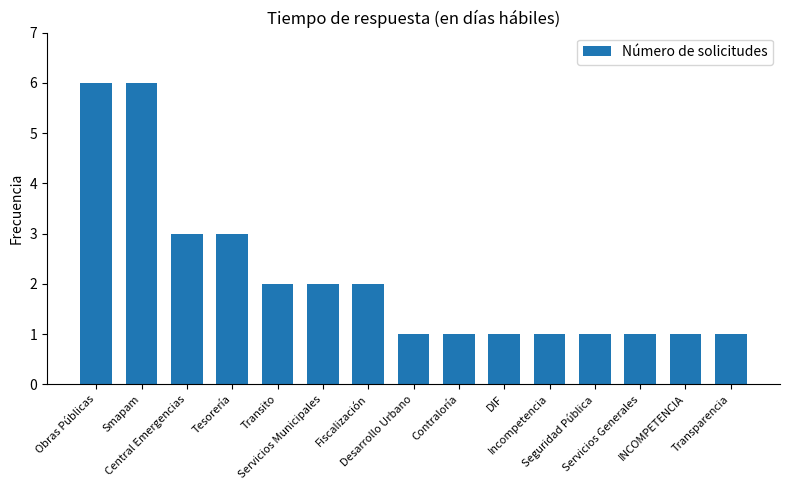

What is the minimum value shown in the chart?

1